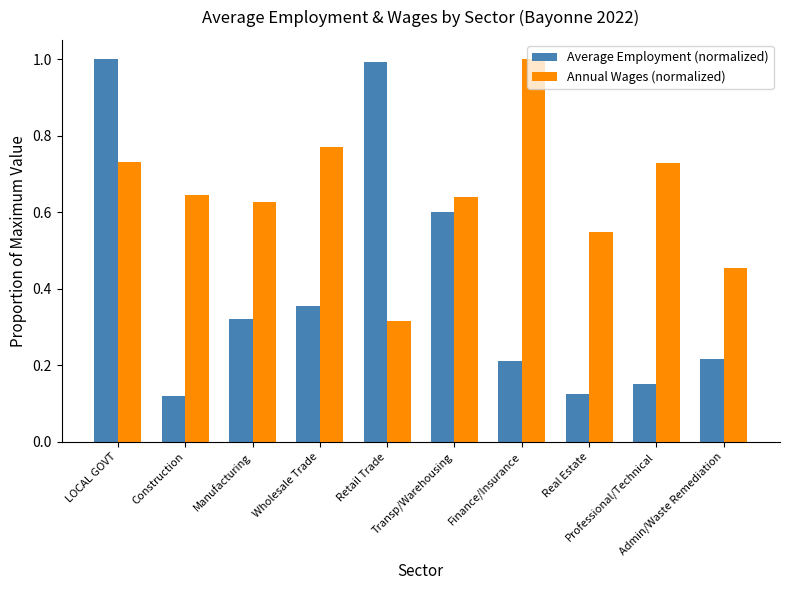

The value of Annual Wages (normalized) at Transp/Warehousing is 0.2. True or false?

False